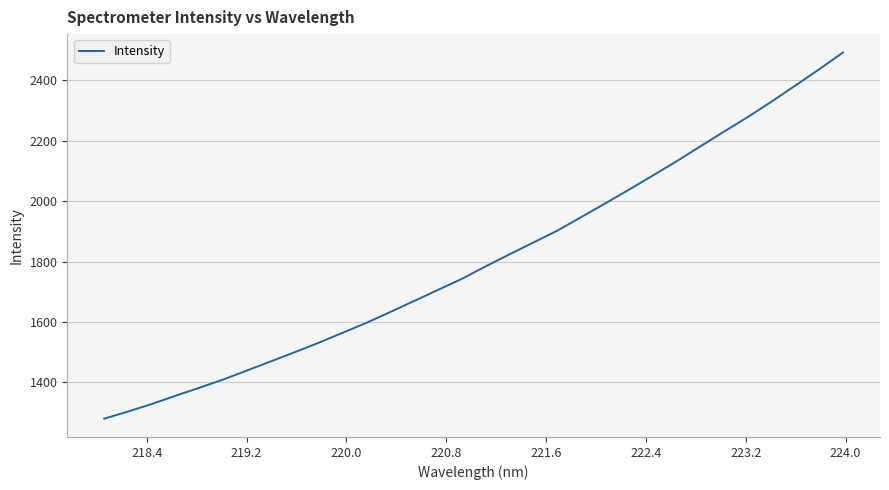

What is the average value?

1806.8